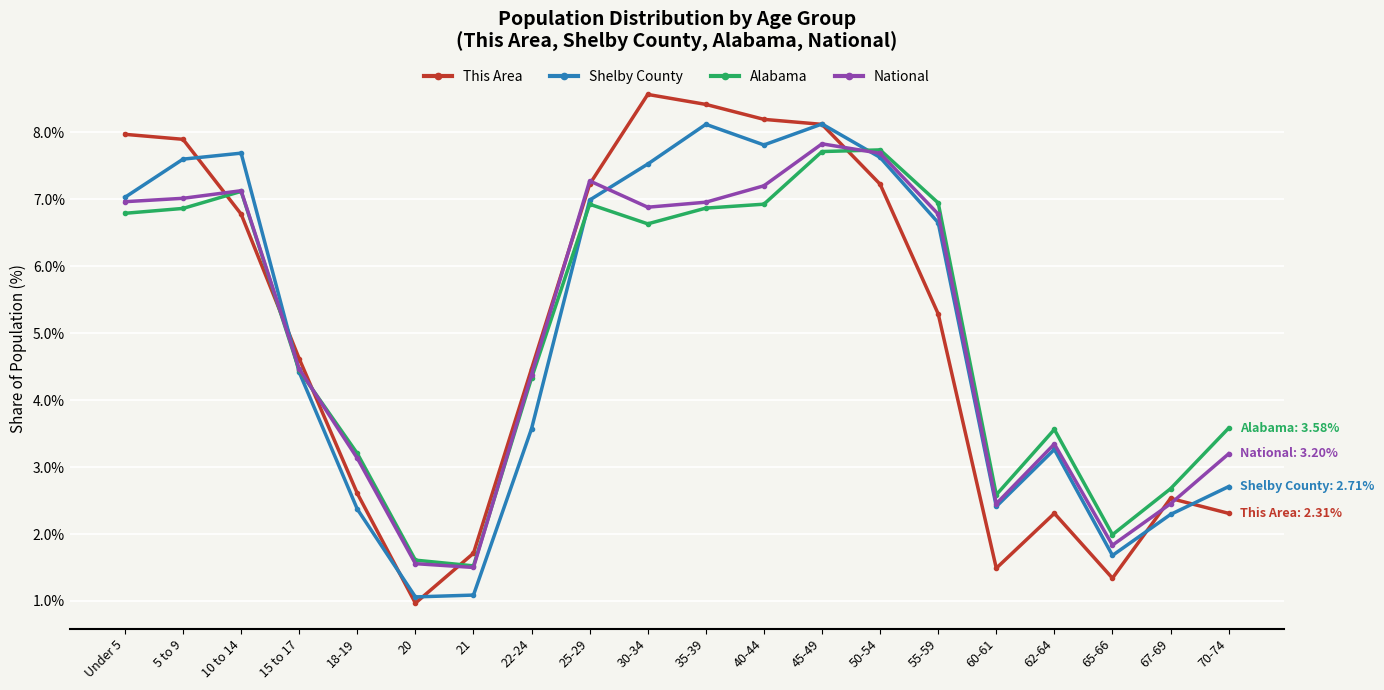

What is the difference between the maximum and minimum values in the This Area series?

7.6